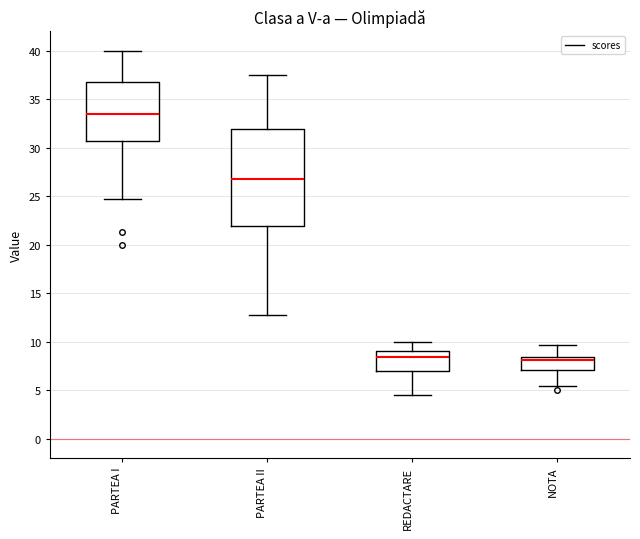

Where does the lower whisker of the box for PARTEA II end on the y-axis? The values are not printed on the chart, so give them approximately, as read against the axis.

13.0